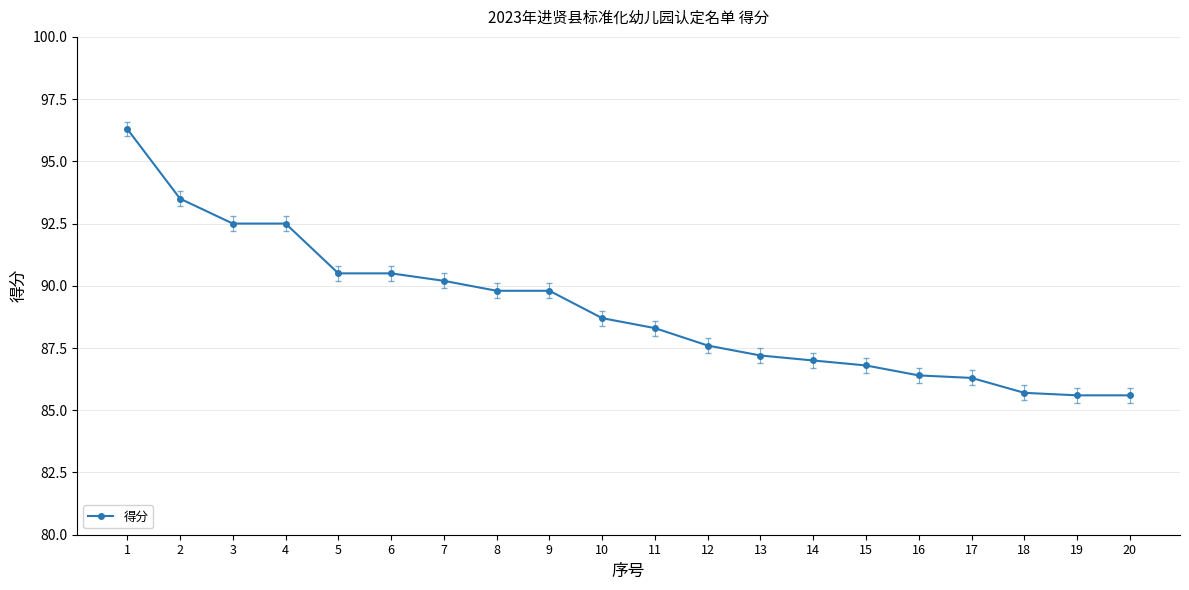

Approximately how many times larger is the value at 5 compared to 19?

1.1